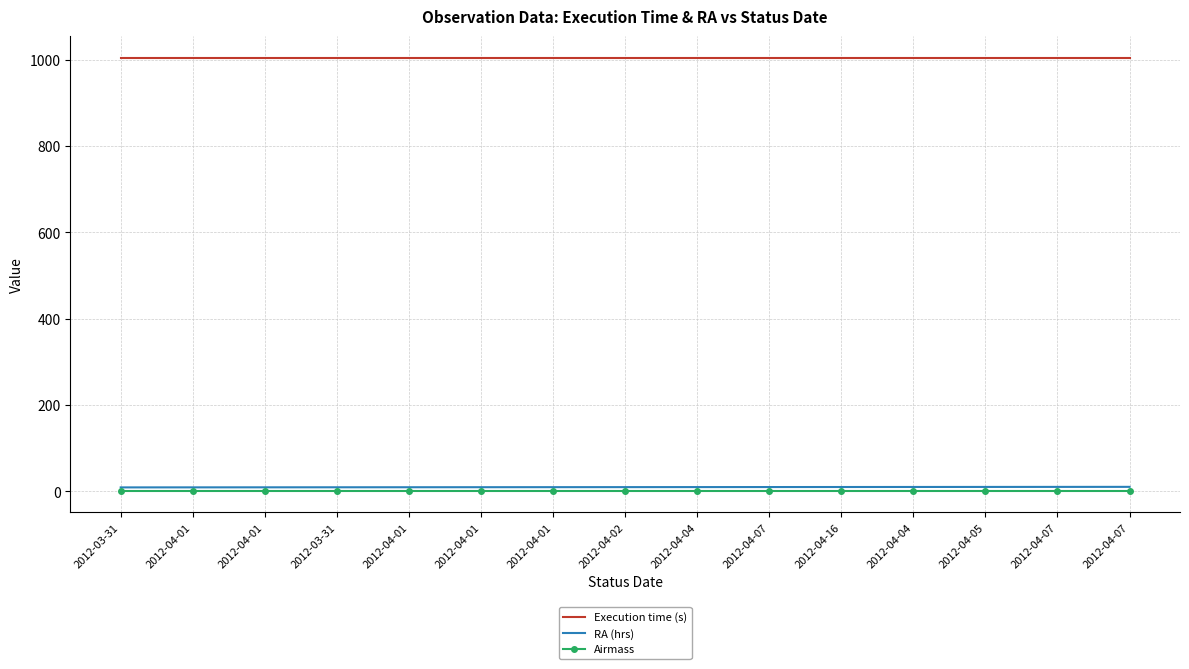

What is the difference between the highest and lowest values at 2012-04-01?

1003.3